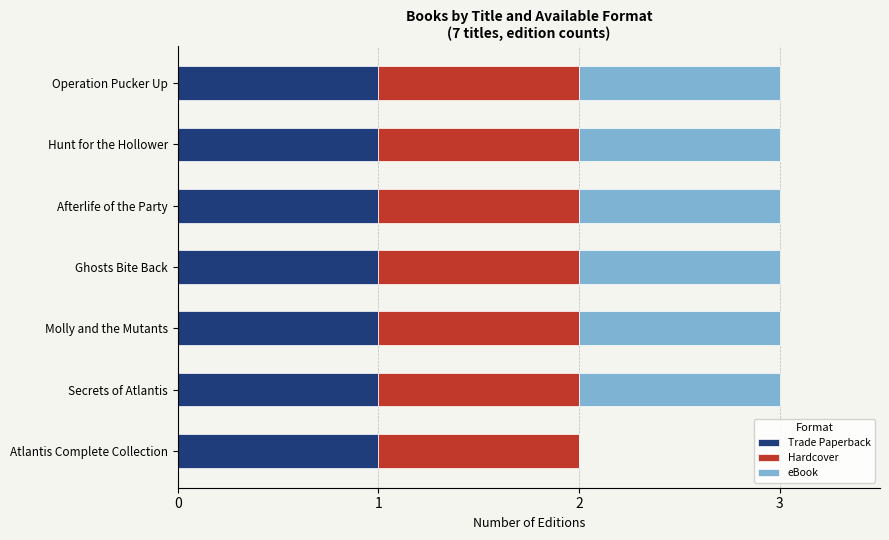

The value of Trade Paperback at Hunt for the Hollower is 1. True or false?

True